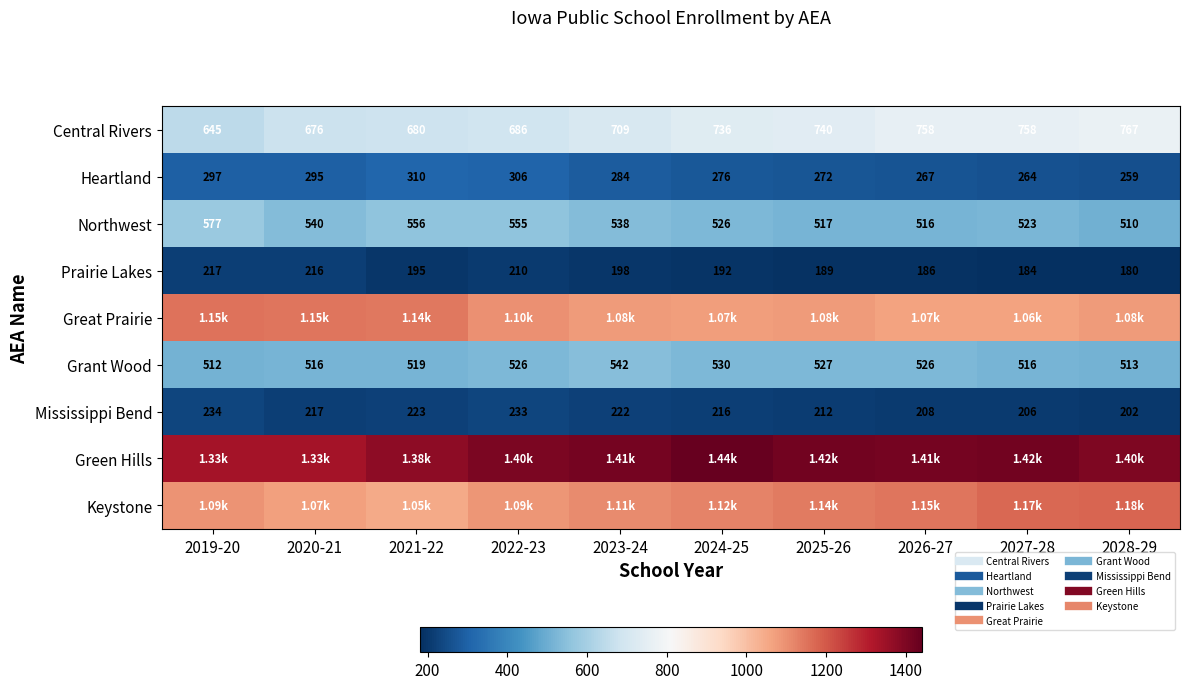

Where is Grant Wood nearest to the value 526?

2022-23